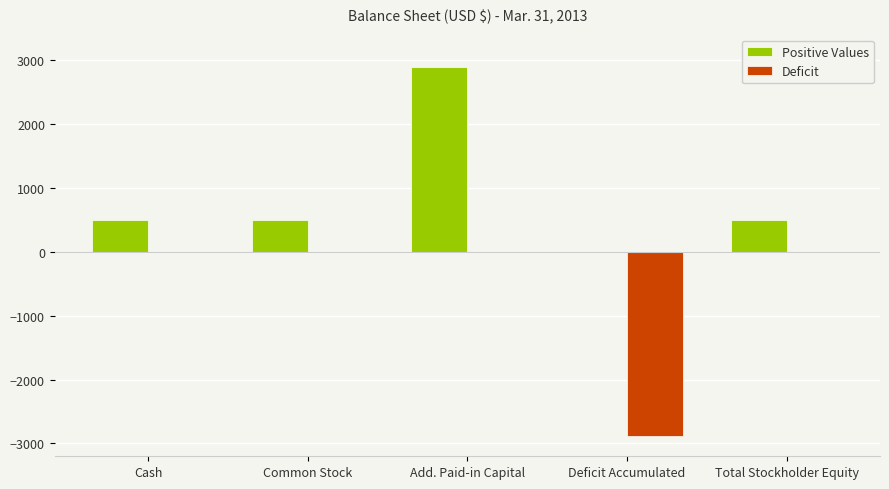

How many groups of bars are there?

5